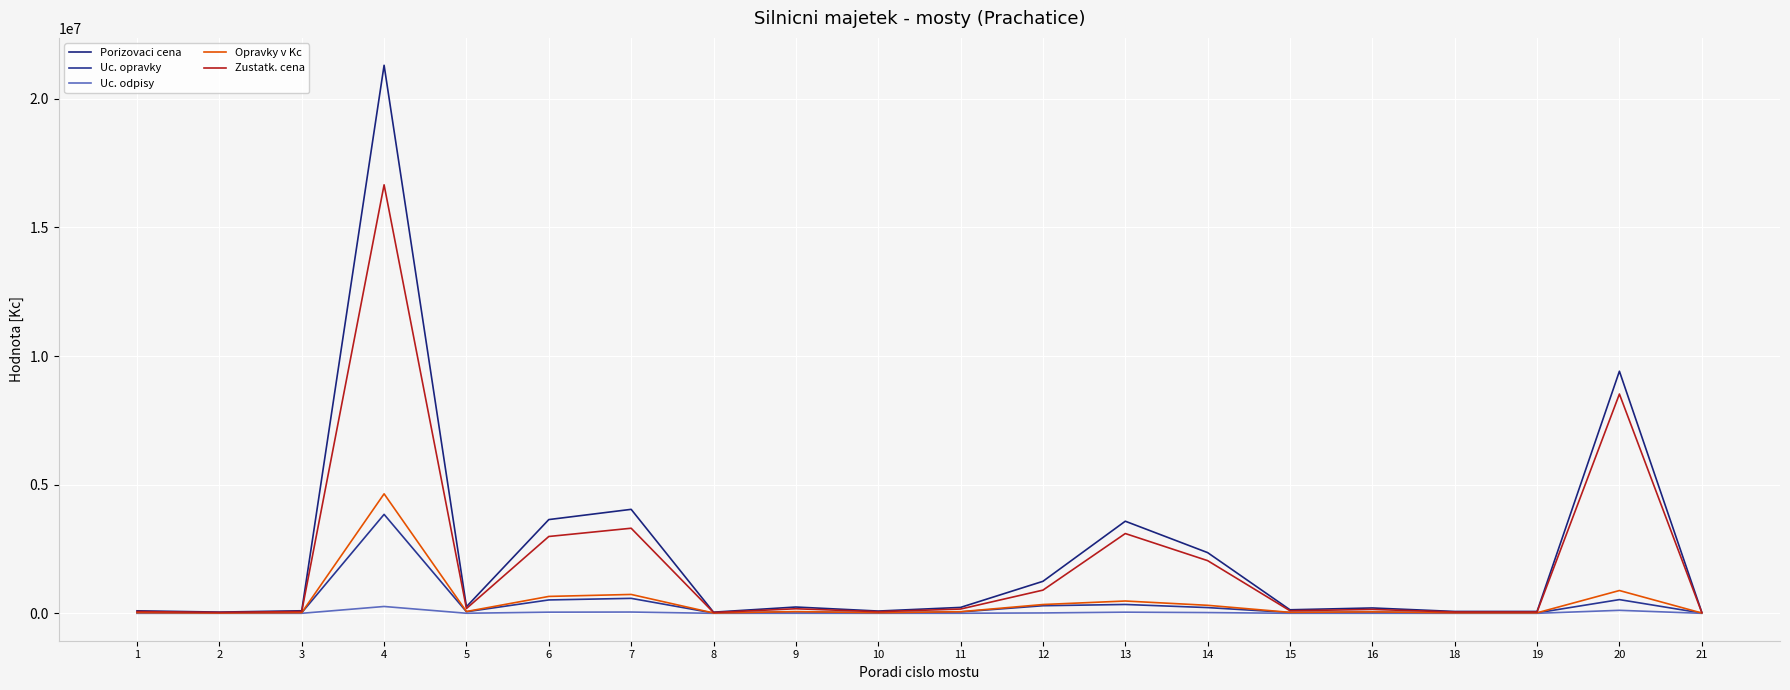

Rank the series by their maximum value, from highest to lowest.

Porizovaci cena, Zustatk. cena, Opravky v Kc, Uc. opravky, Uc. odpisy